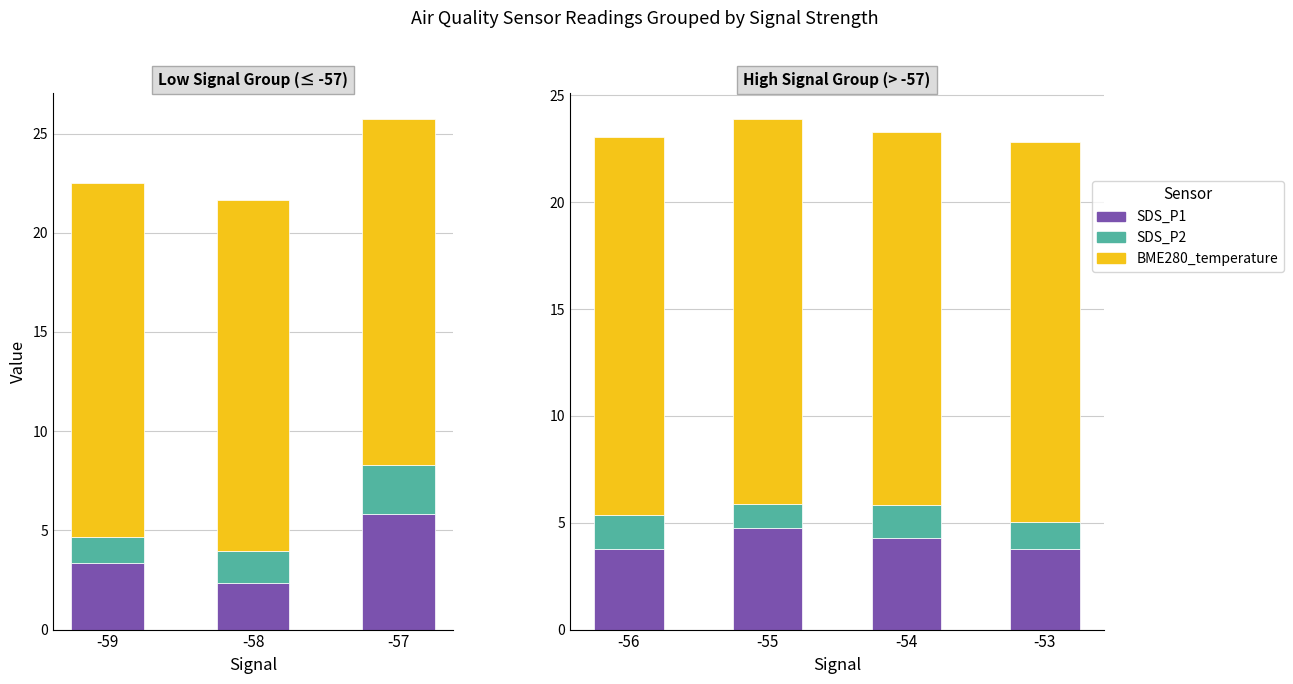

The value of SDS_P1 at -53 is 5.3. True or false?

False